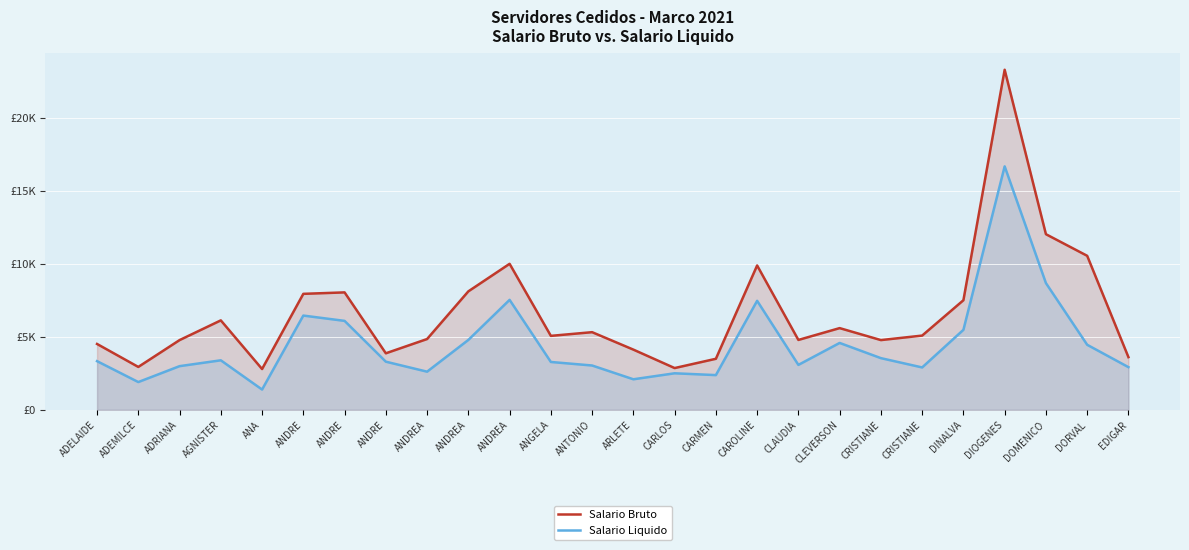

What is the difference between the highest and lowest values at EDIGAR?

685.8